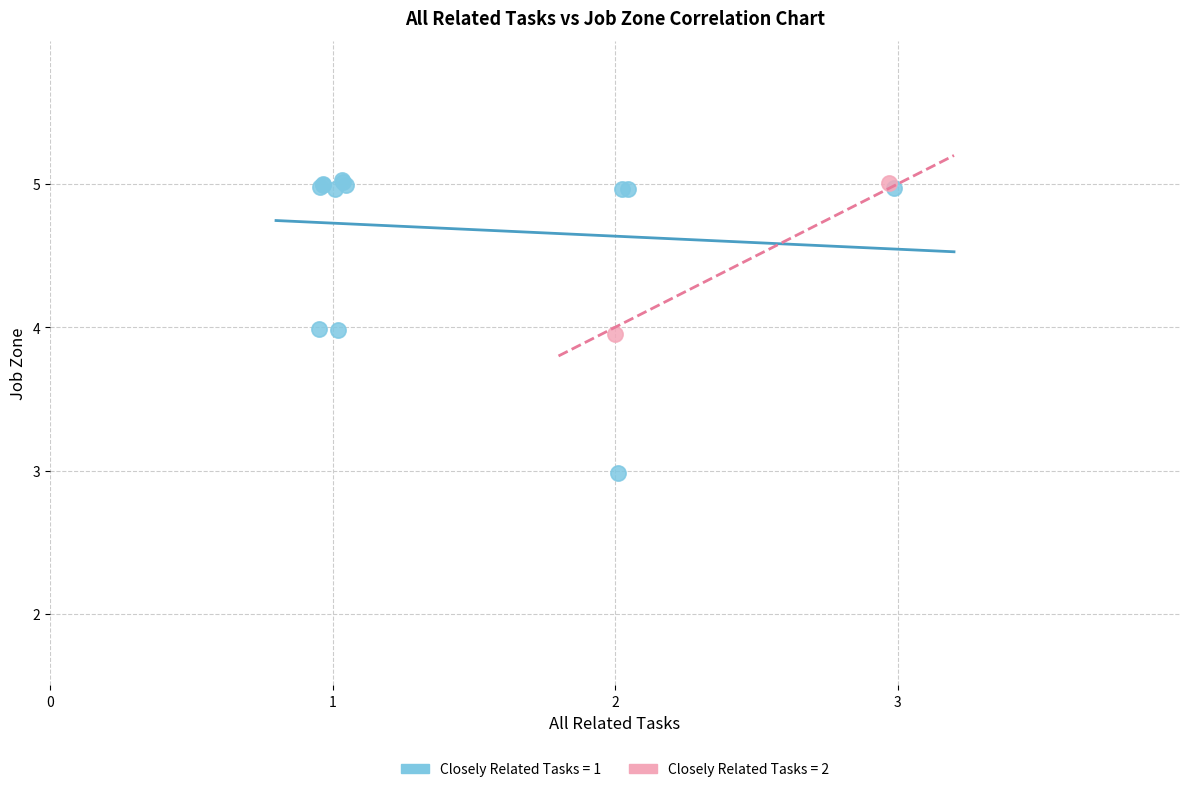

What are all the series names shown in the legend?

Closely Related Tasks = 1, Closely Related Tasks = 2